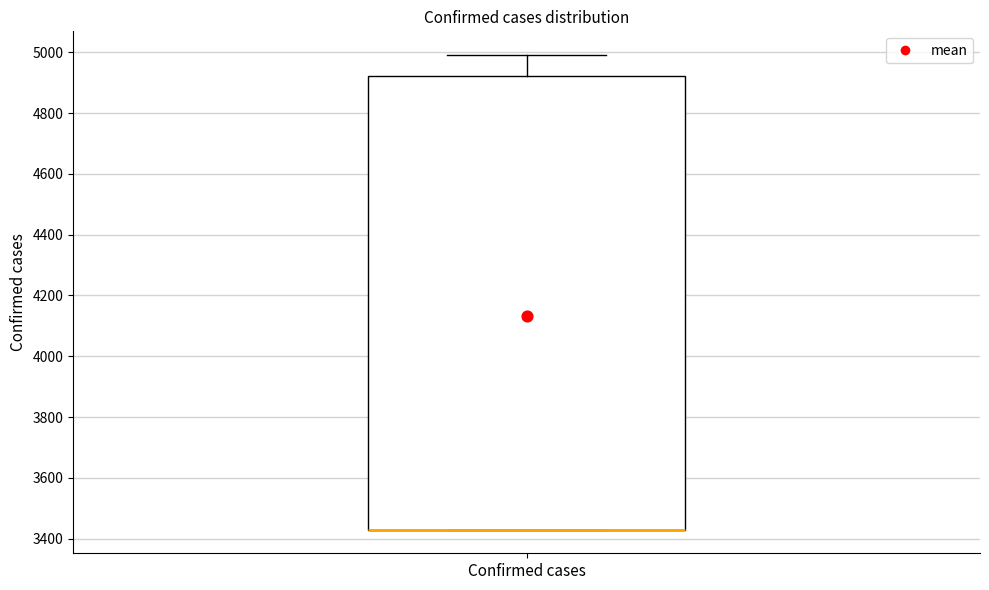

Where does the upper whisker of the box for Confirmed cases end on the y-axis? The values are not printed on the chart, so give them approximately, as read against the axis.

5000